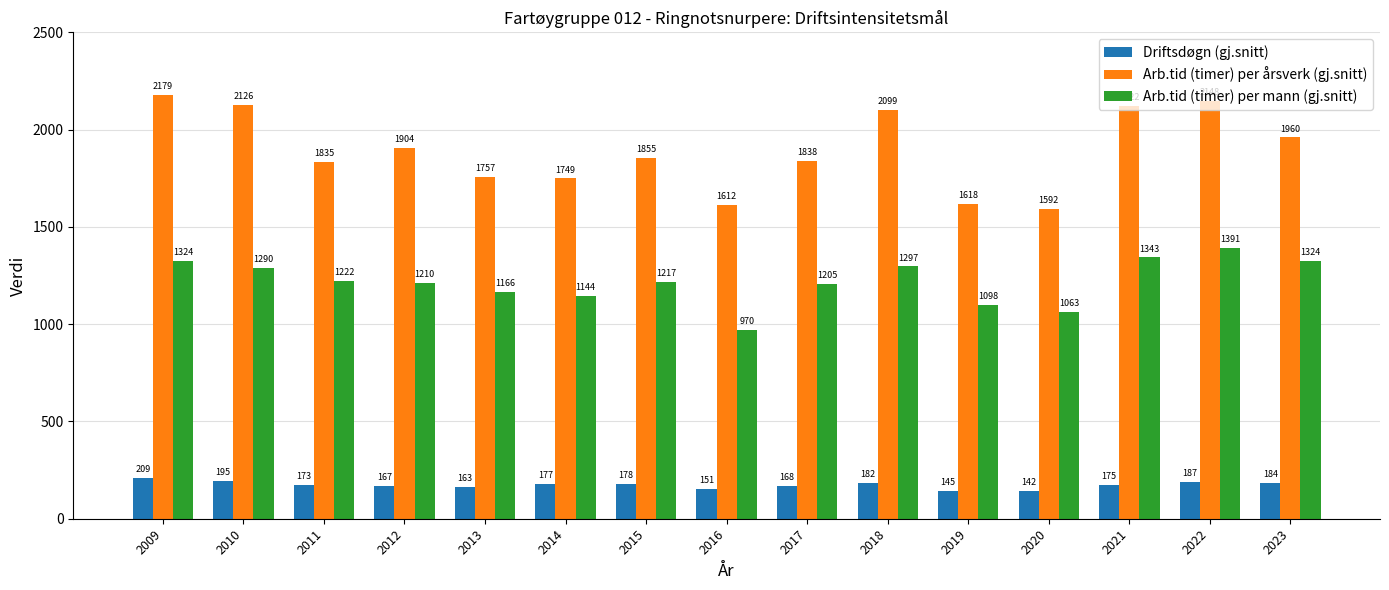

What is the total value across all series at 2018?

3578